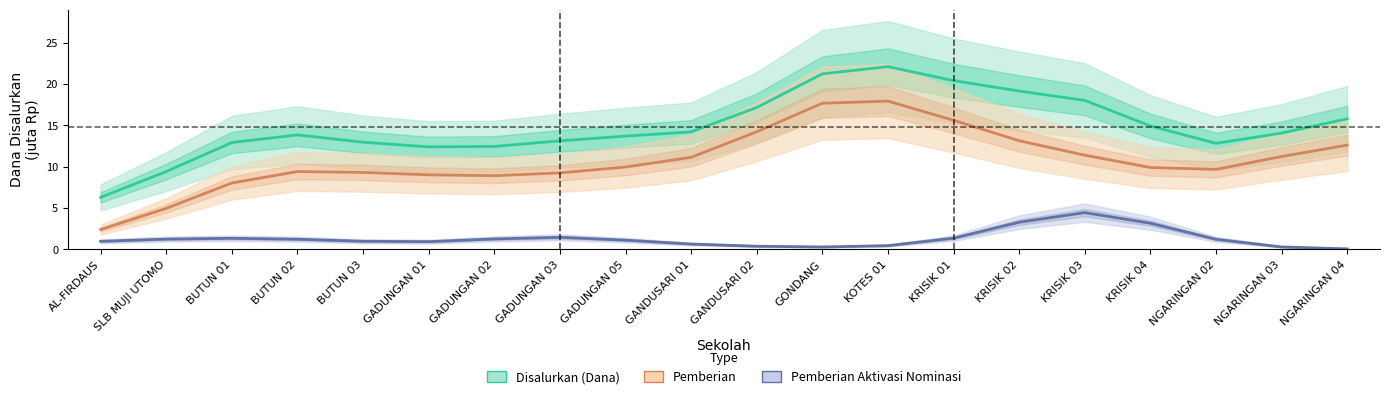

Which series changed the most between GADUNGAN 01 and GANDUSARI 02?

Pemberian